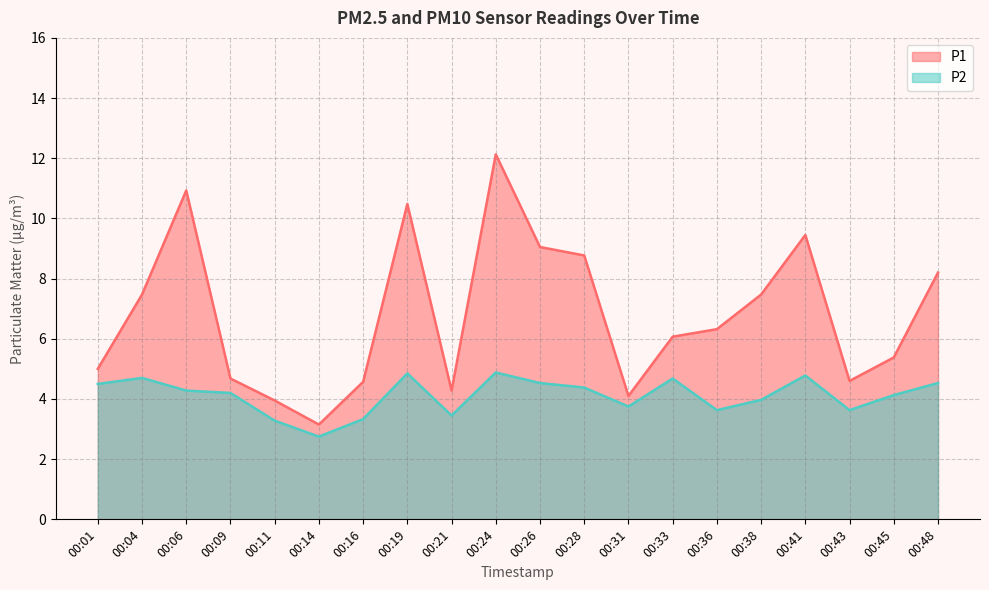

Where is the first local maximum for P1?

00:06